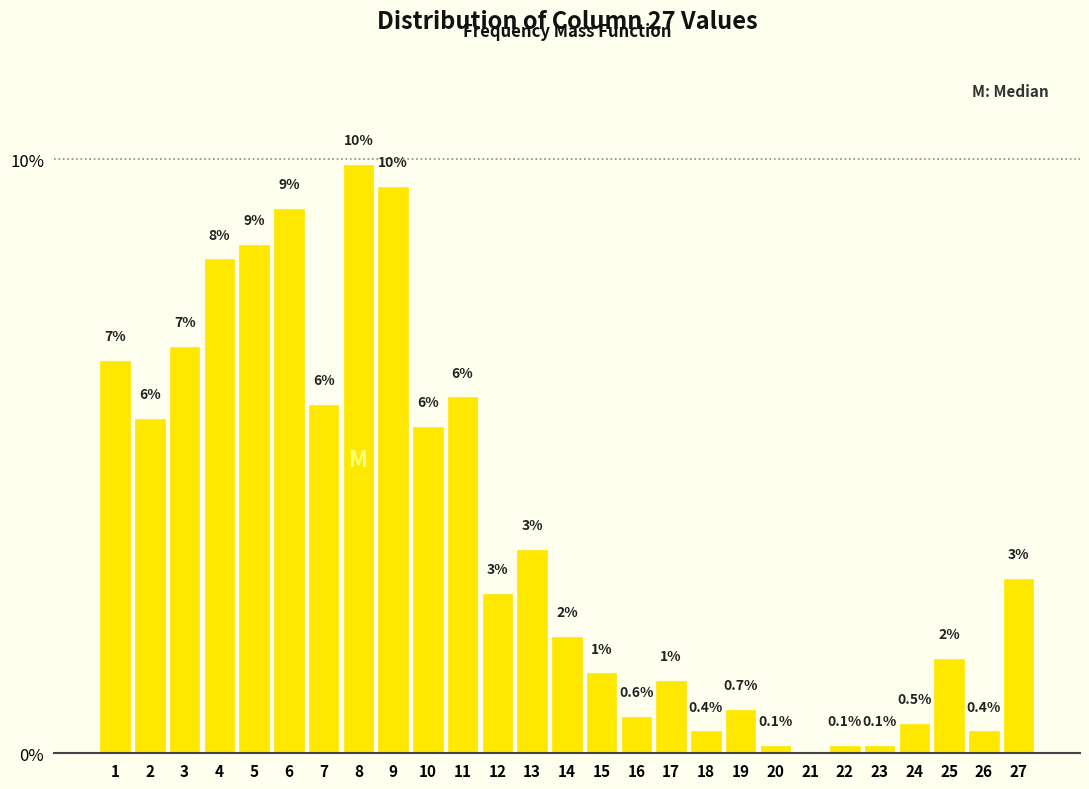

What is the approximate value at 4?

8.3